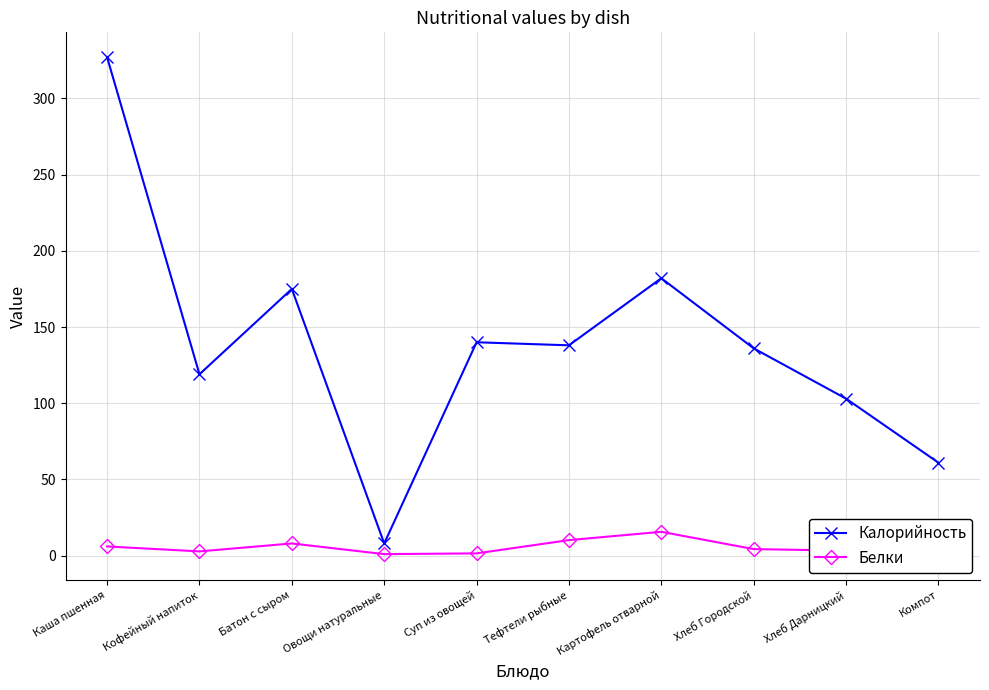

True or false: Белки and Калорийность intersect in this chart.

False